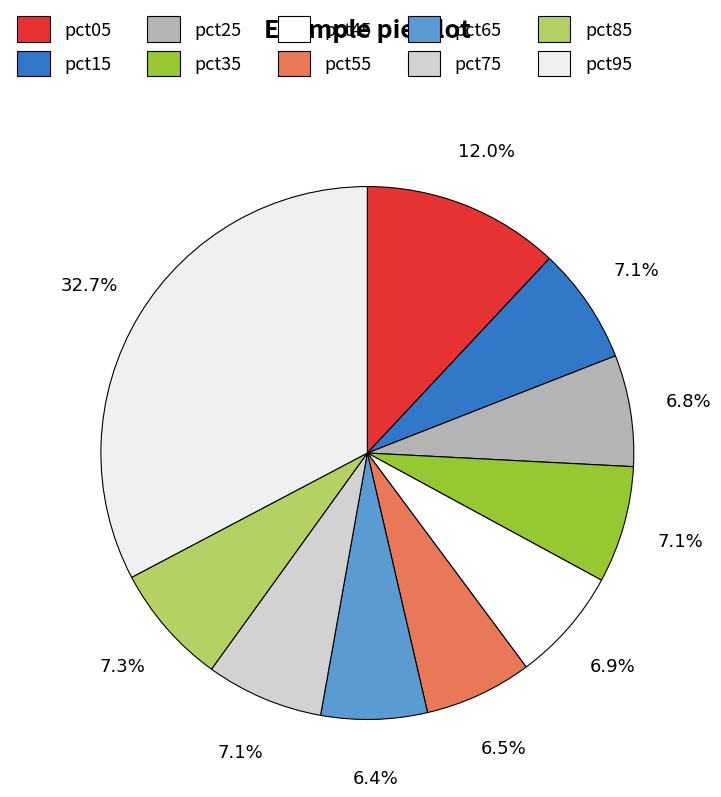

To the nearest percent, what portion does pct65 represent?

6%